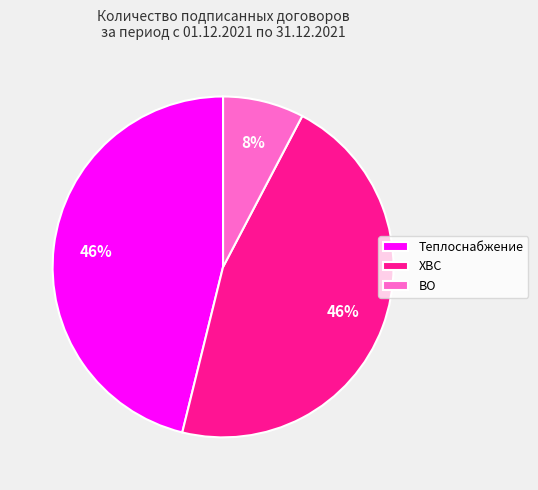

What is the smallest slice in the pie chart?

ВО